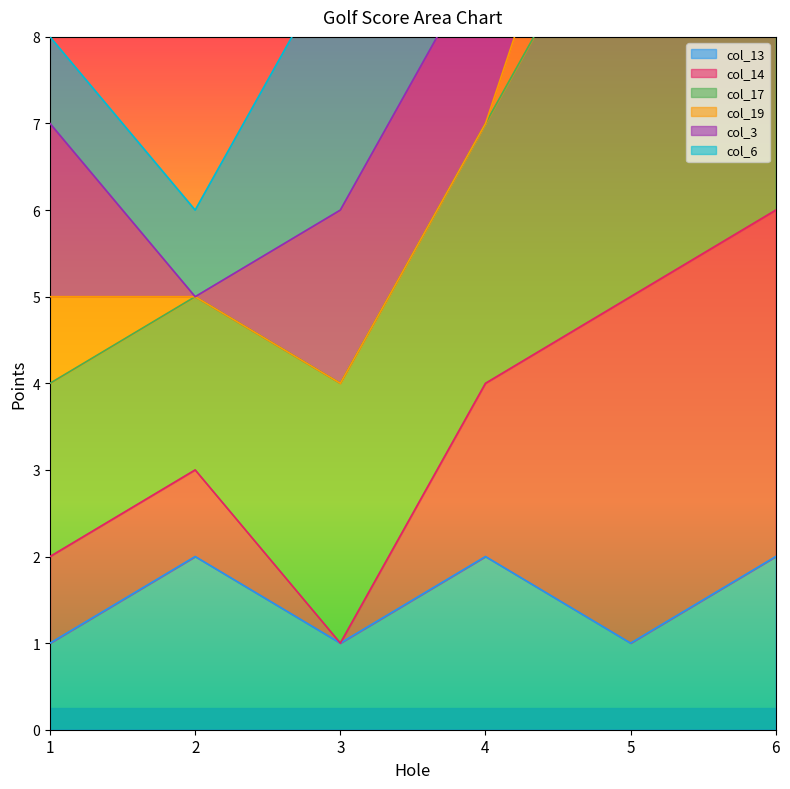

True or false: col_13 and col_14 cross at least once.

False